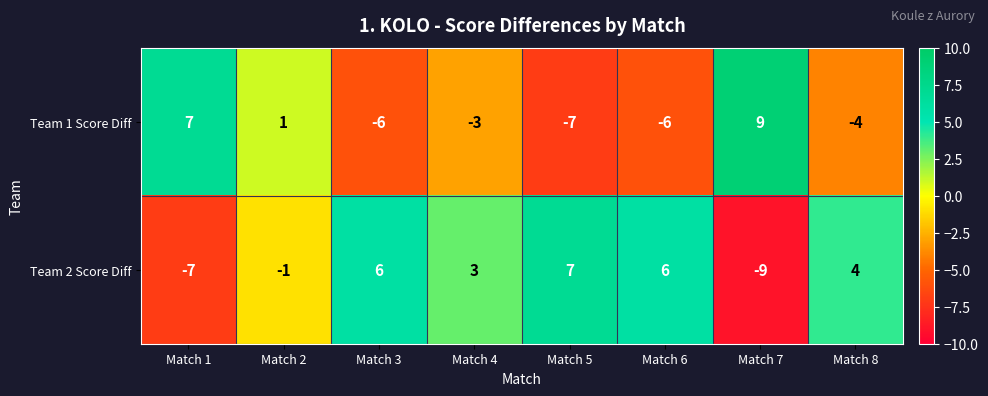

What is the spread (max minus min) of values at Match 5?

14